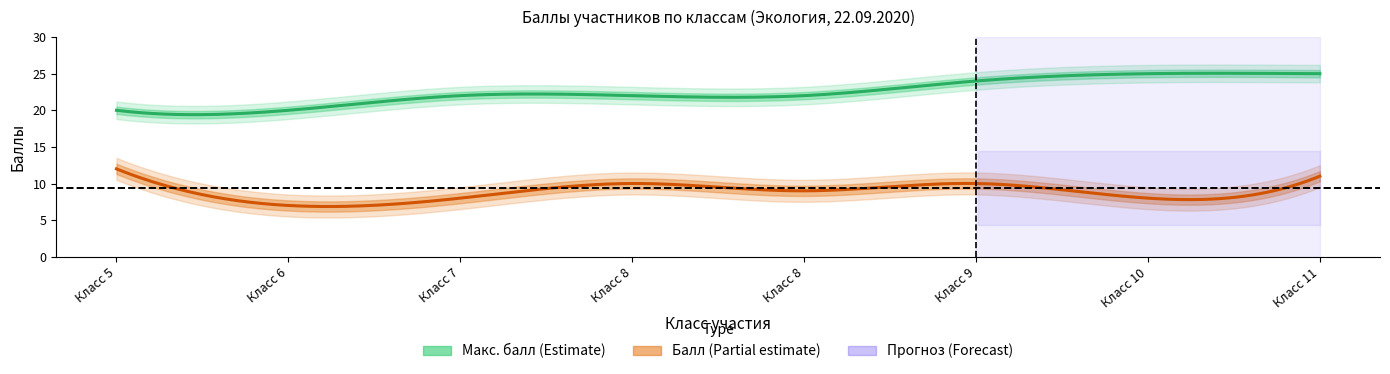

Rank the categories by Макс. балл value from highest to lowest.

10, 11, 9, 7, 8, 8, 5, 6